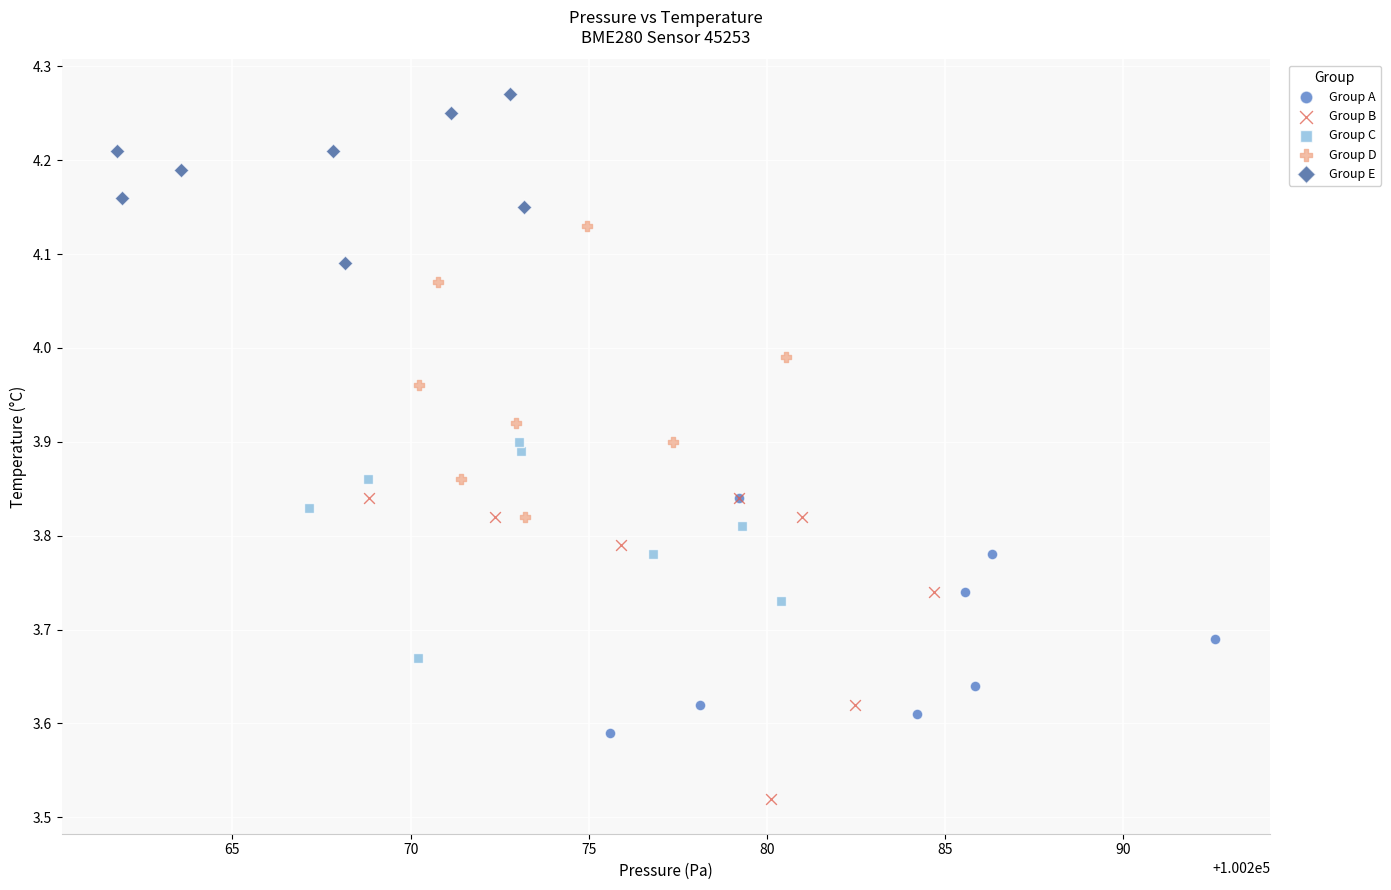

Which series contains the lowest Y value?

Group B